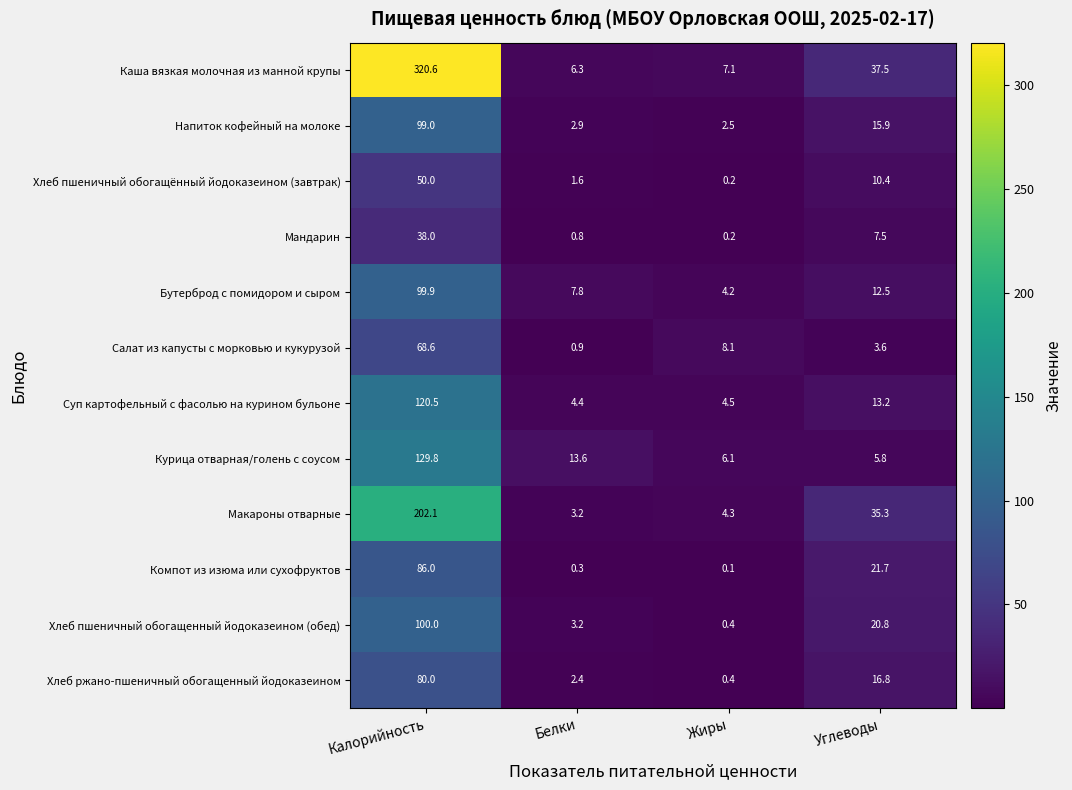

At which label does Хлеб пшеничный обогащенный йодоказеином (обед) first exceed 20?

Калорийность